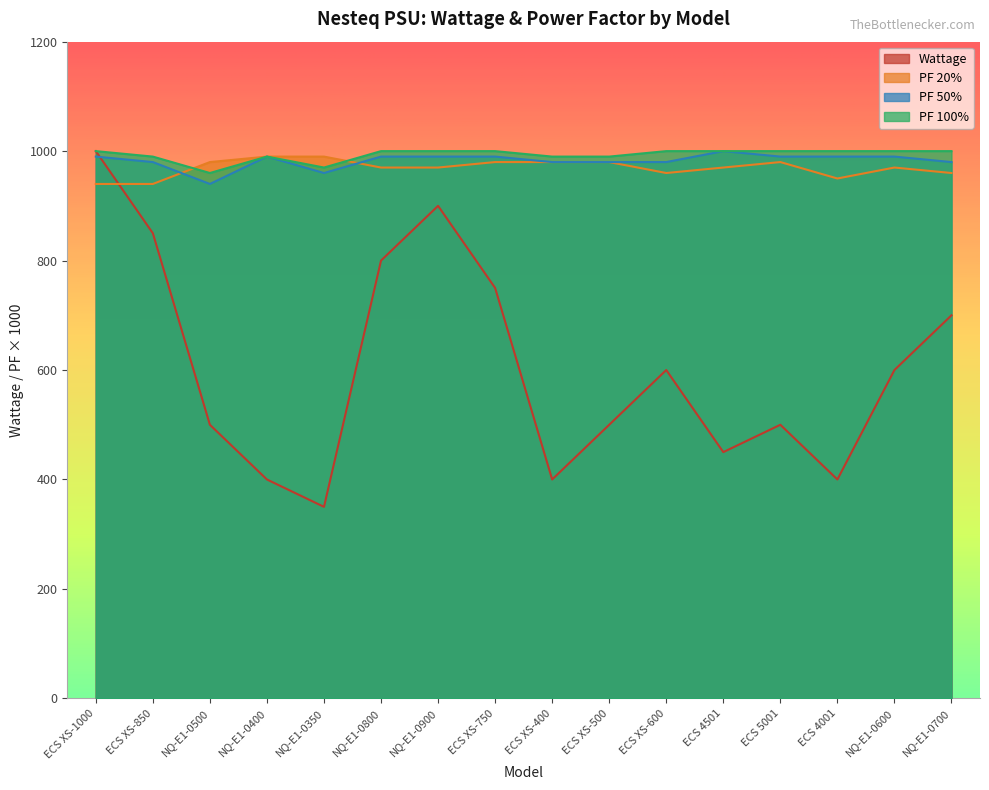

Read the PF 100% value at NQ-E1-0700.

1000